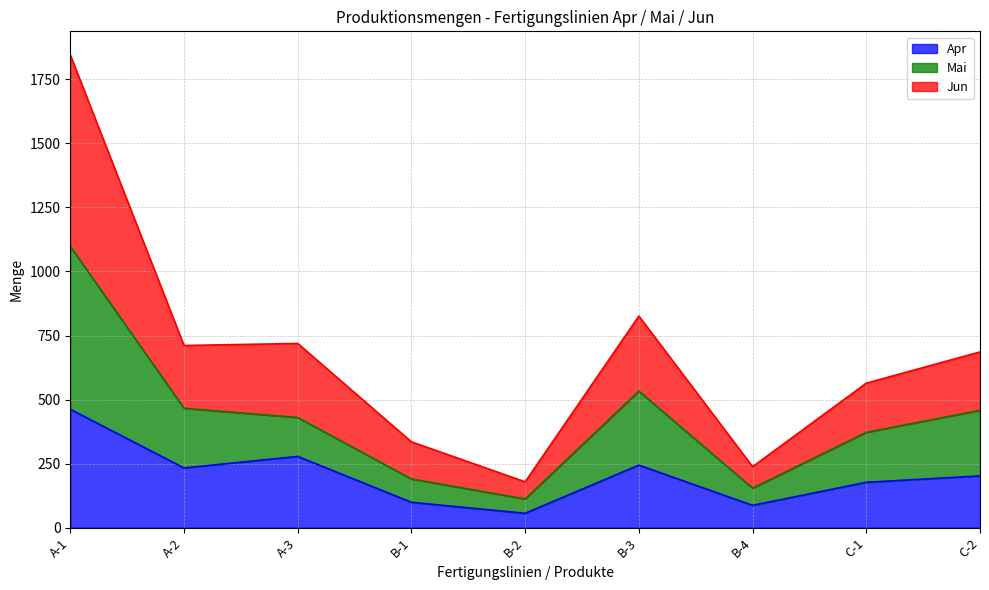

At which label does Jun first exceed 686?

A-1